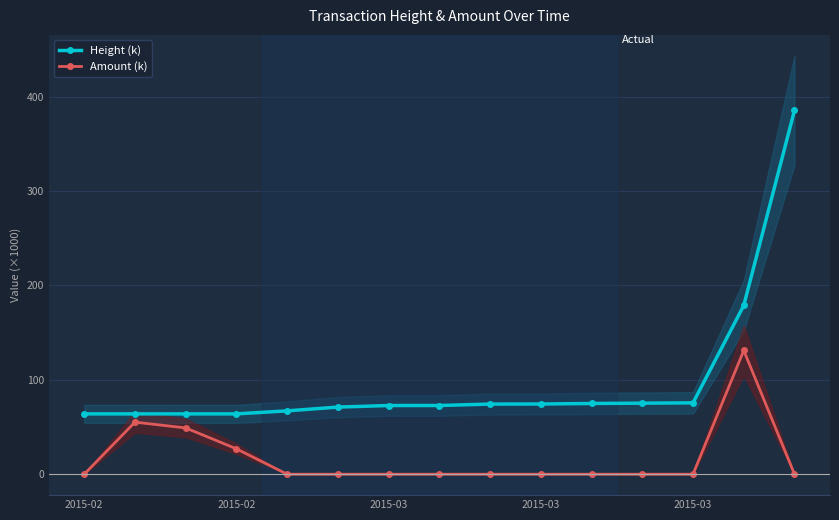

At 5, list the series in order from smallest to largest.

Amount (k), Height (k)